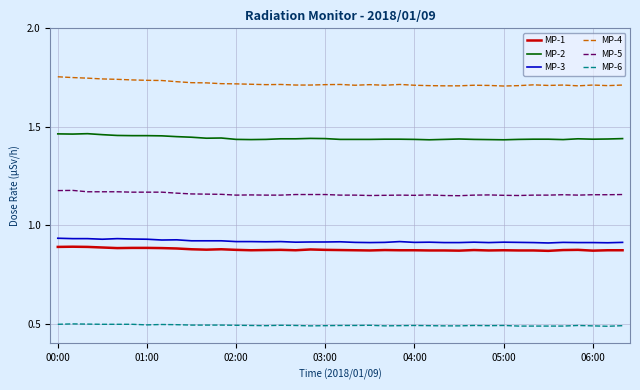

True or false: MP-6 and MP-1 cross at least once.

False